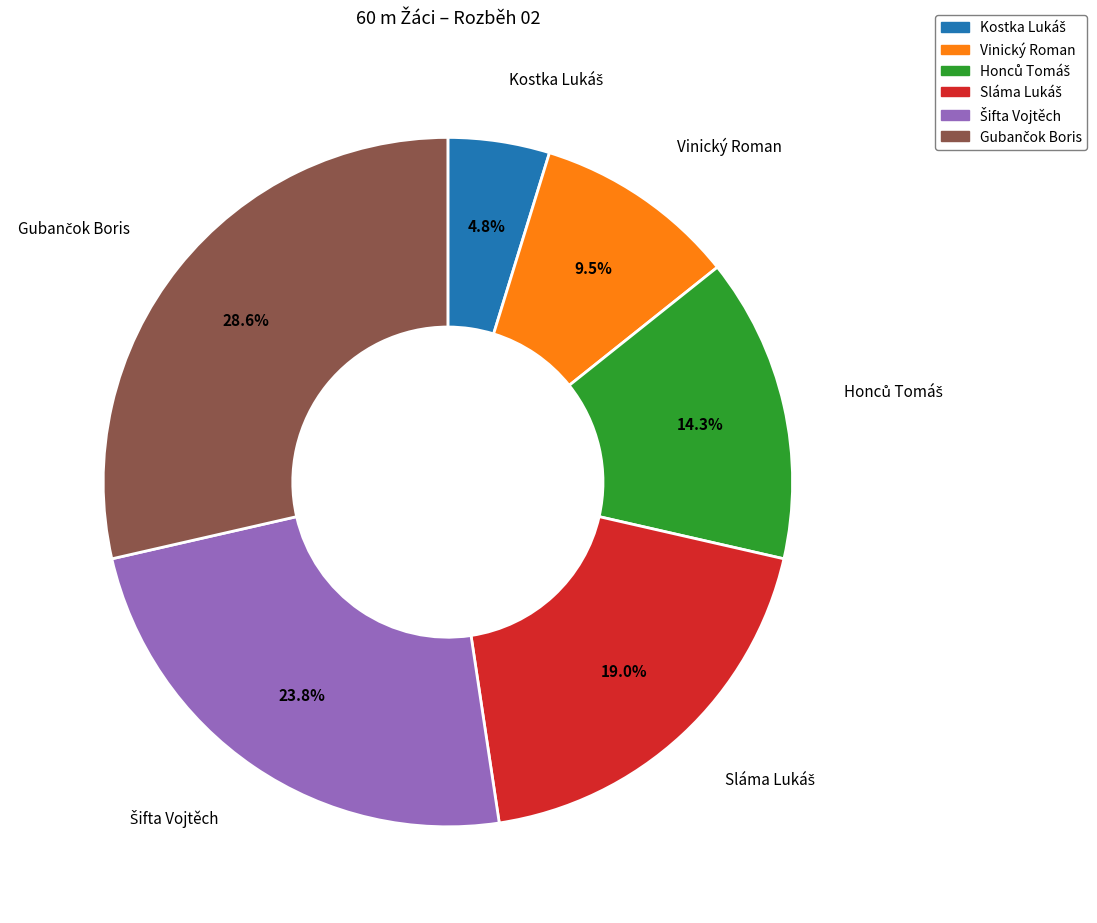

Does any single category account for the majority?

No